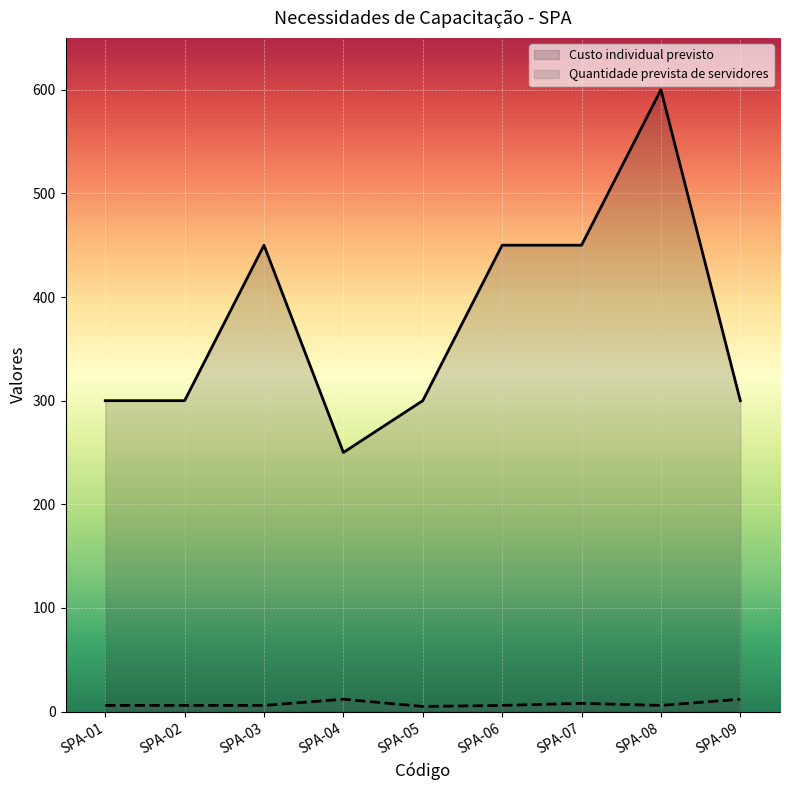

Which has a higher value, SPA-03 or SPA-01?

SPA-03